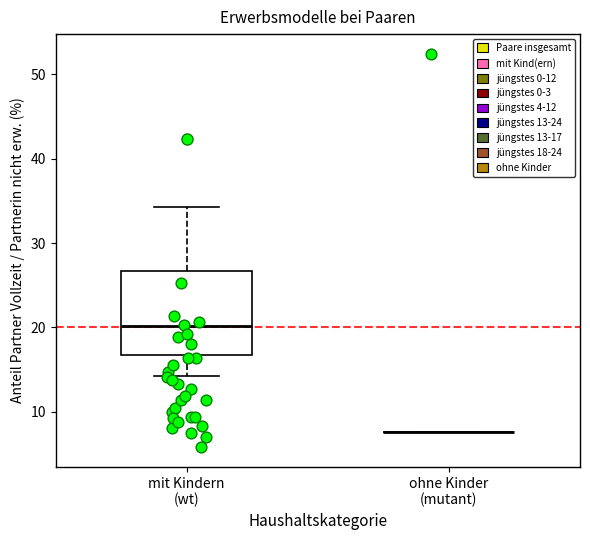

Reading left to right, transcribe this box plot: for each box, give where its median line is, the range the box spans, and where its two whiskers end, as read against the y-axis. The values are not printed on the chart, so give them approximately, as read against the axis.

mit Kindern (wt): median 20, box 17 to 27, whiskers 14 to 34
ohne Kinder (mutant): box collapsed to a line at 8, whiskers 8 to 8